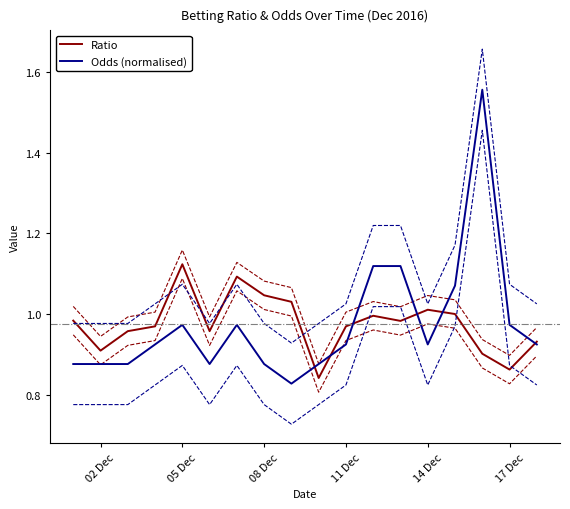

True or false: Odds (normalised) and Ratio intersect in this chart.

True